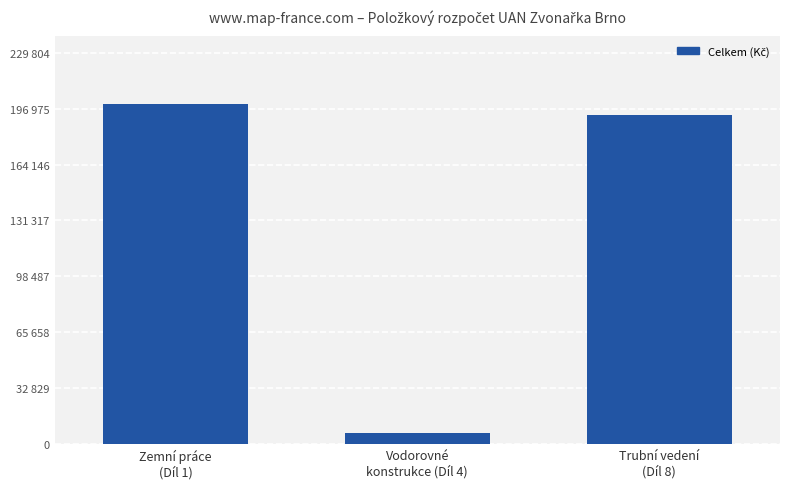

Reading right to left, transcribe all the data shown in this chart.

Trubní vedení
(Díl 8)=193105.0	Vodorovné
konstrukce (Díl 4)=6718.1	Zemní práce
(Díl 1)=199830.4